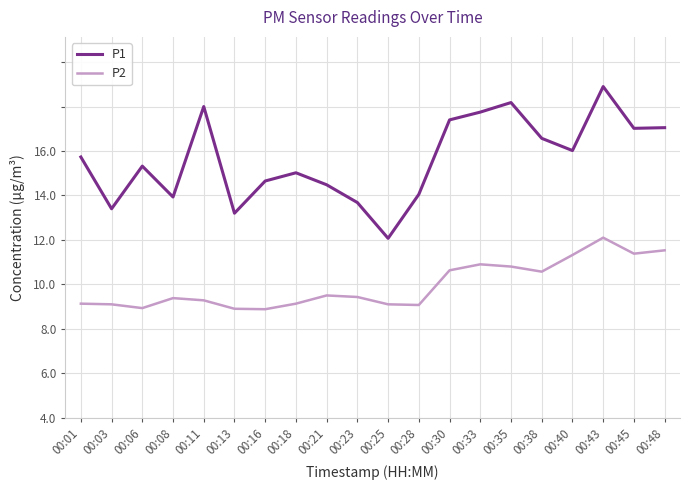

Does the chart have visible grid lines?

Yes